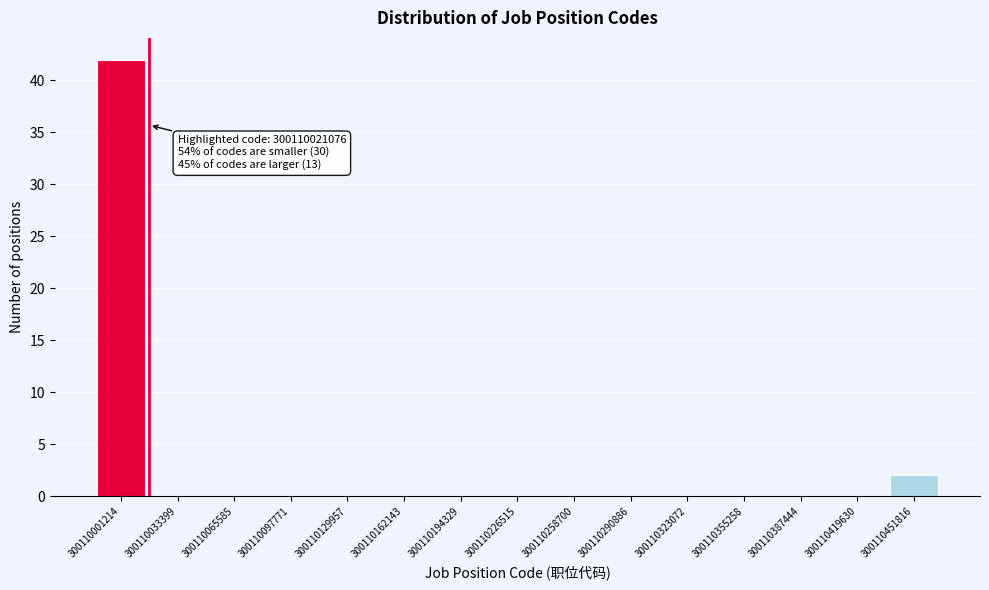

Reading right to left, transcribe all the data shown in this chart.

300110451816=2	300110419630=0	300110387444=0	300110355258=0	300110323072=0	300110290886=0	300110258700=0	300110226515=0	300110194329=0	300110162143=0	300110129957=0	300110097771=0	300110065585=0	300110033399=0	300110001214=42